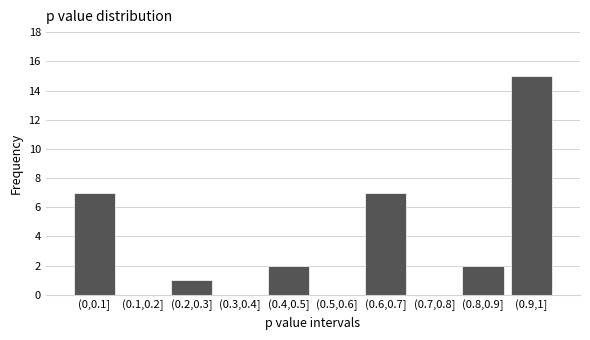

Reading left to right, transcribe all the data shown in this chart.

(0,0.1]=7	(0.1,0.2]=0	(0.2,0.3]=1	(0.3,0.4]=0	(0.4,0.5]=2	(0.5,0.6]=0	(0.6,0.7]=7	(0.7,0.8]=0	(0.8,0.9]=2	(0.9,1]=15